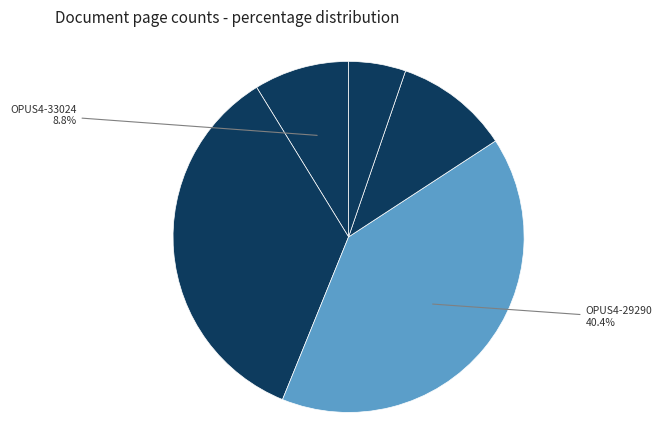

How many segments does this pie chart have?

5